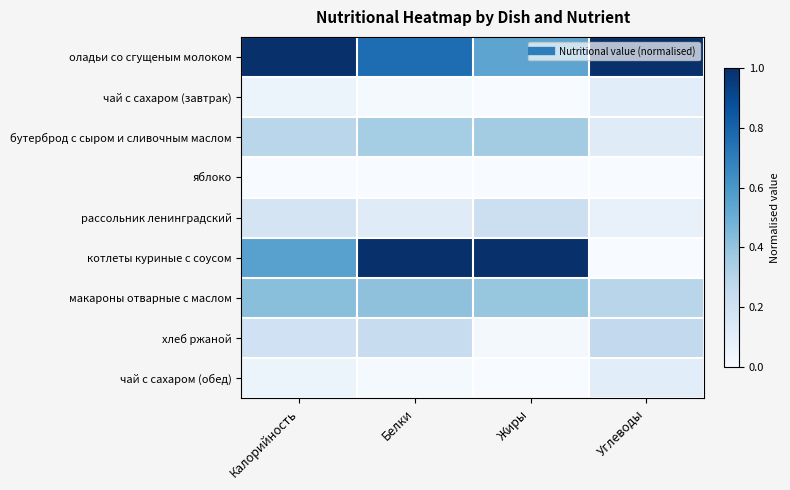

Reading left to right, what are all the values shown in this chart?

оладьи со сгущеным молоком: Калорийность=1.0	Белки=0.8	Жиры=0.5	Углеводы=1.0
чай с сахаром (завтрак): Калорийность=0.1	Белки=0.0	Жиры=0.0	Углеводы=0.1
бутерброд с сыром и сливочным маслом: Калорийность=0.3	Белки=0.4	Жиры=0.4	Углеводы=0.1
яблоко: Калорийность=0.0	Белки=0.0	Жиры=0.0	Углеводы=0.0
рассольник ленинградский: Калорийность=0.2	Белки=0.1	Жиры=0.2	Углеводы=0.1
котлеты куриные с соусом: Калорийность=0.6	Белки=1.0	Жиры=1.0	Углеводы=0.0
макароны отварные с маслом: Калорийность=0.4	Белки=0.4	Жиры=0.4	Углеводы=0.3
хлеб ржаной: Калорийность=0.2	Белки=0.2	Жиры=0.0	Углеводы=0.3
чай с сахаром (обед): Калорийность=0.1	Белки=0.0	Жиры=0.0	Углеводы=0.1